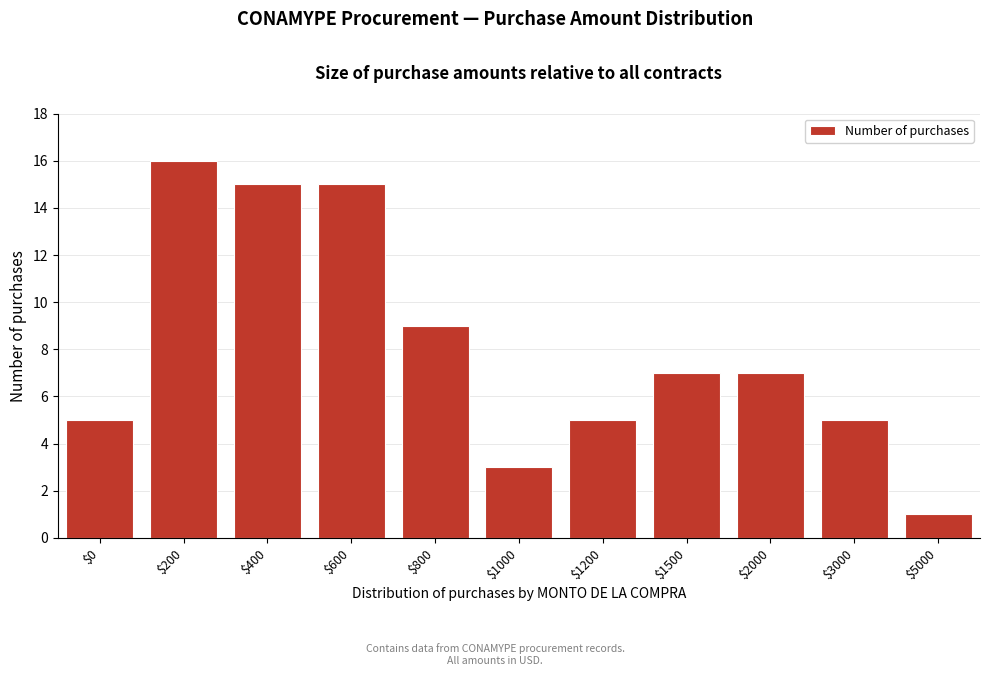

Reading right to left, transcribe all the data shown in this chart.

1	5	7	7	5	3	9	15	15	16	5